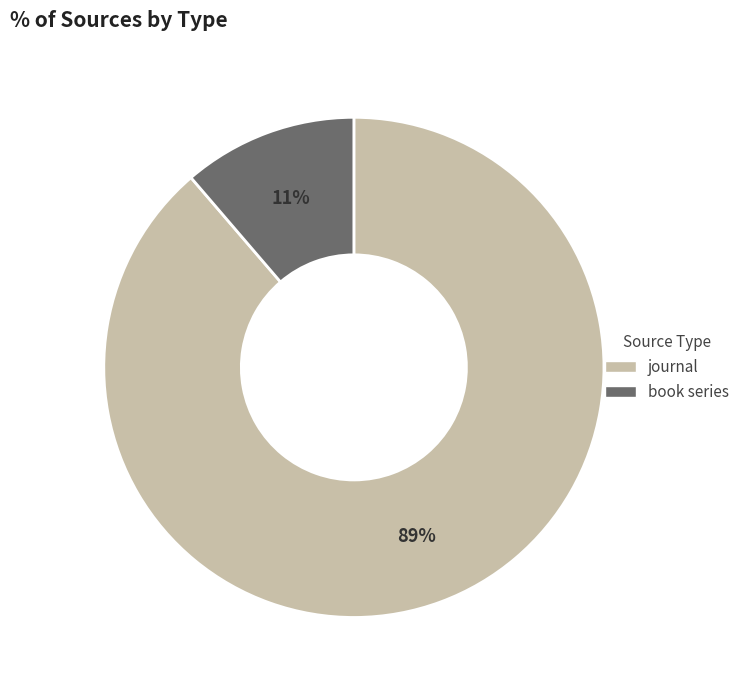

Between journal and book series, which is larger?

journal